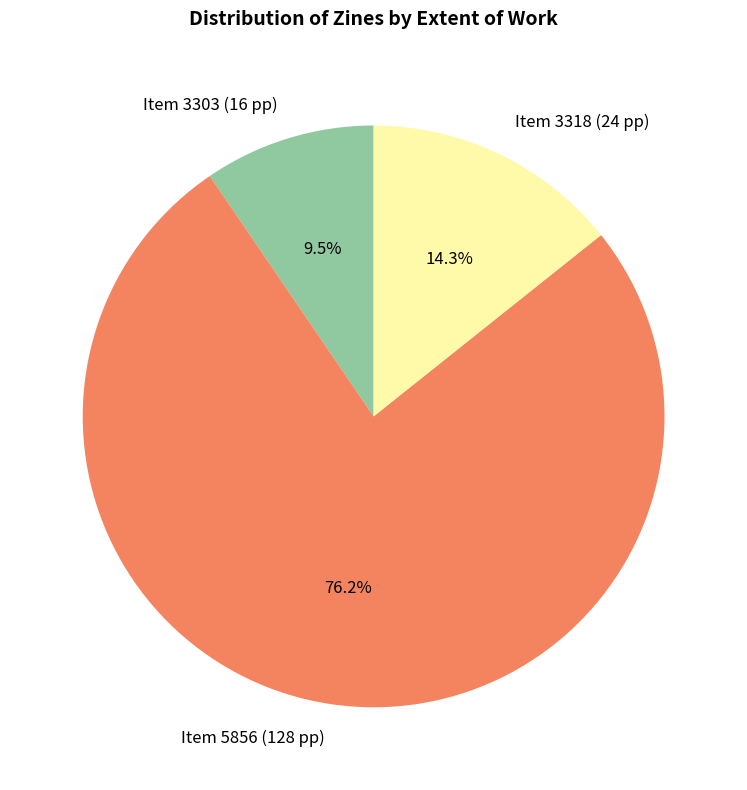

Count the number of slices in the pie.

3